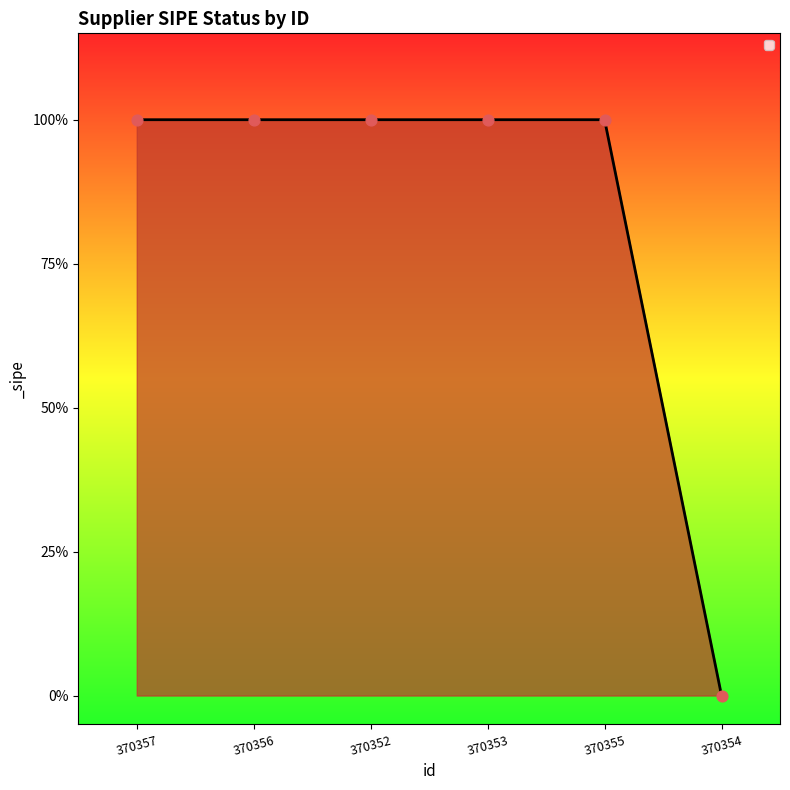

Is this an area chart (filled region under the line)?

Yes